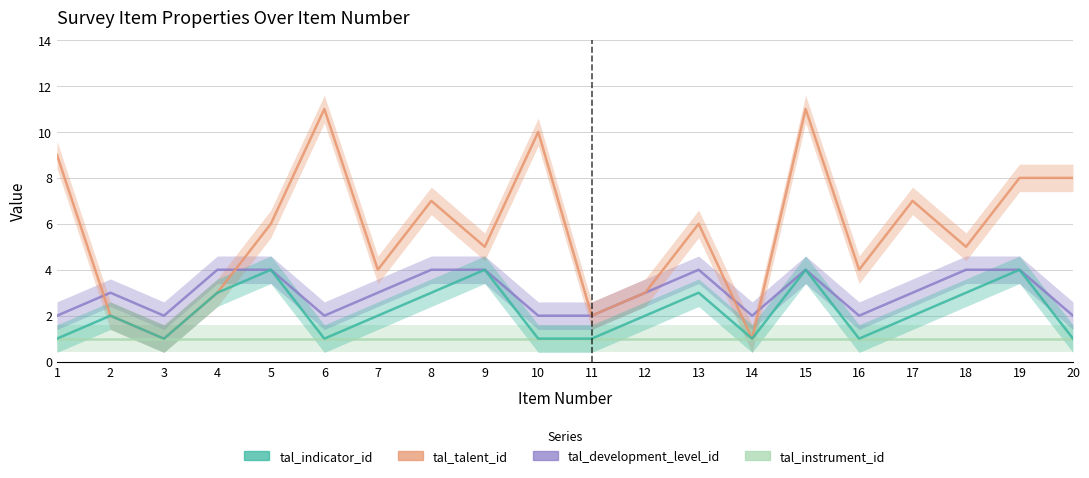

At 13, list the series in order from smallest to largest.

tal_instrument_id, tal_indicator_id, tal_development_level_id, tal_talent_id